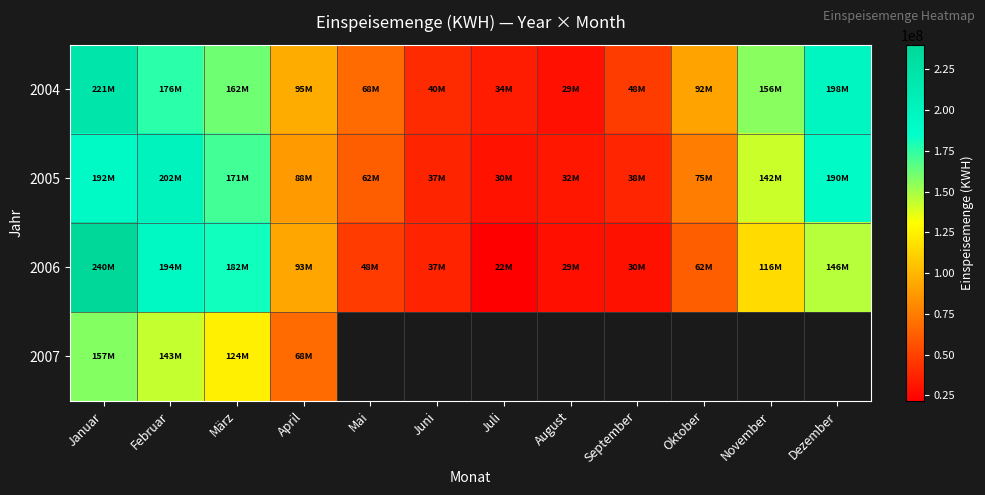

Where does the 2004 series first go above 95334128?

Januar